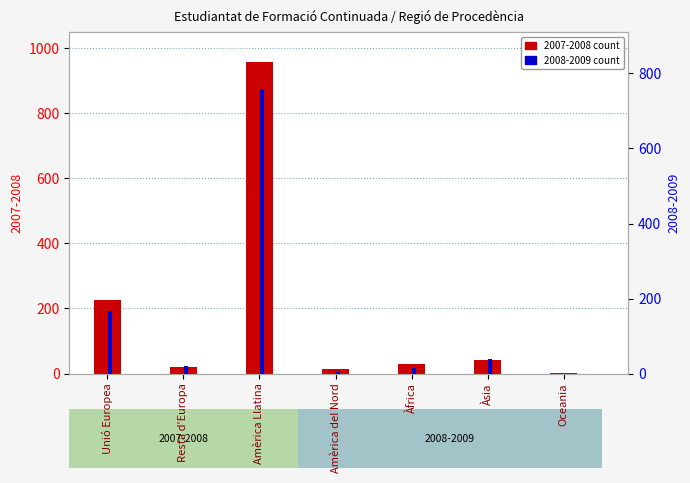

How many groups of bars are there?

7